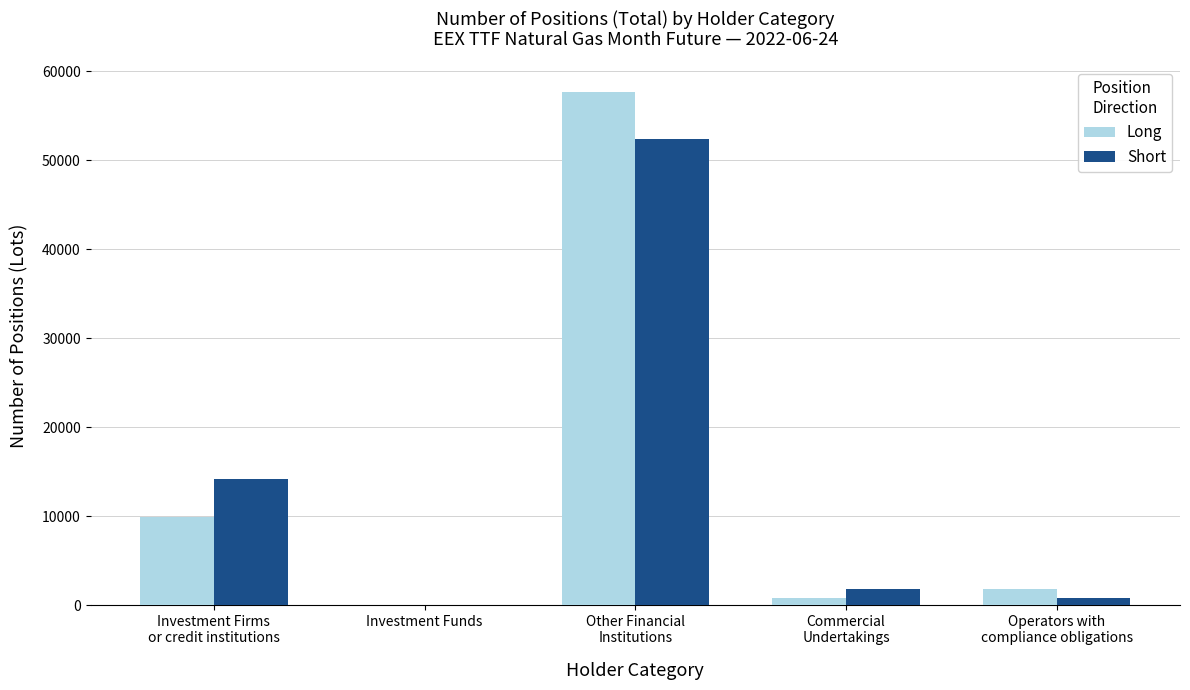

The Long series shows 82537 at Other Financial
Institutions. True or false?

False